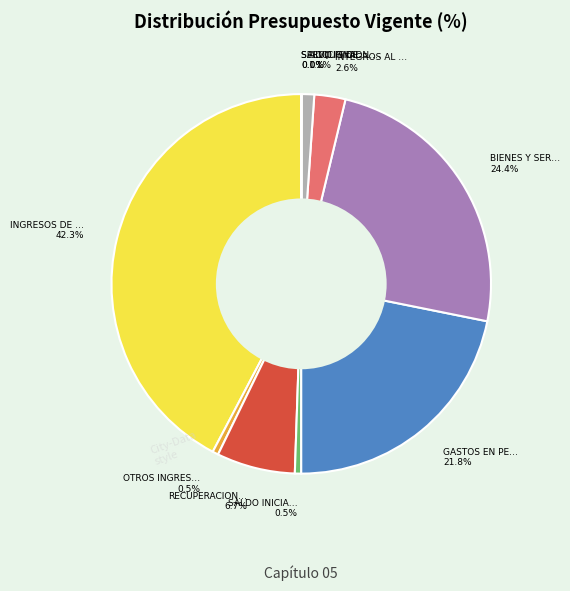

Is there a majority slice in this chart?

No